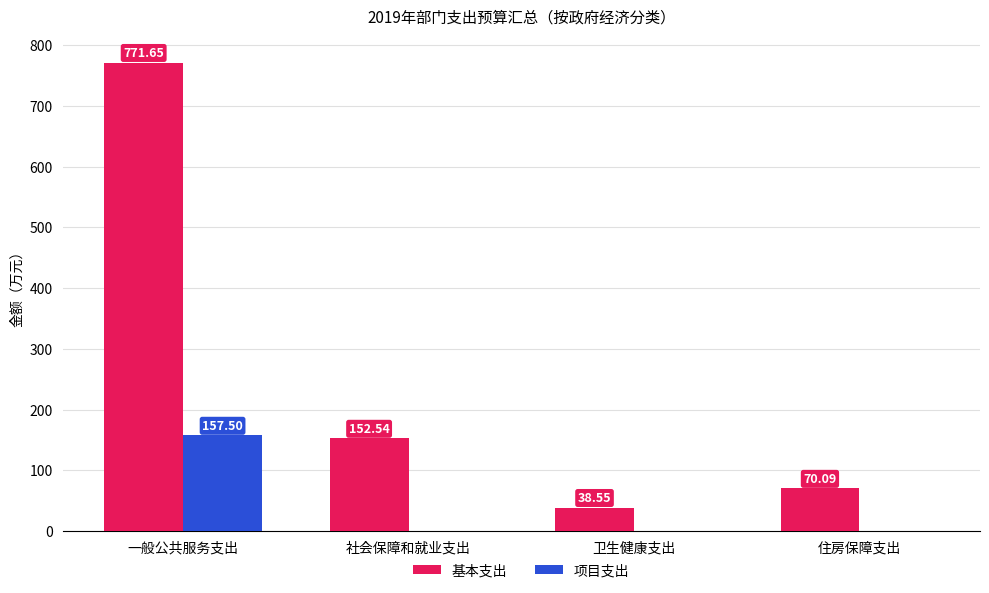

Read the 基本支出 value at 住房保障支出.

70.1